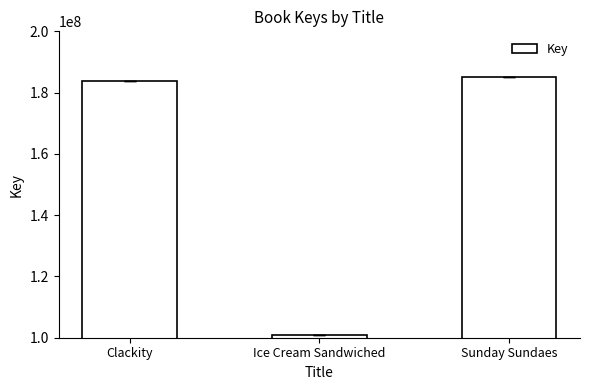

What position from the left is Ice Cream Sandwiched?

2